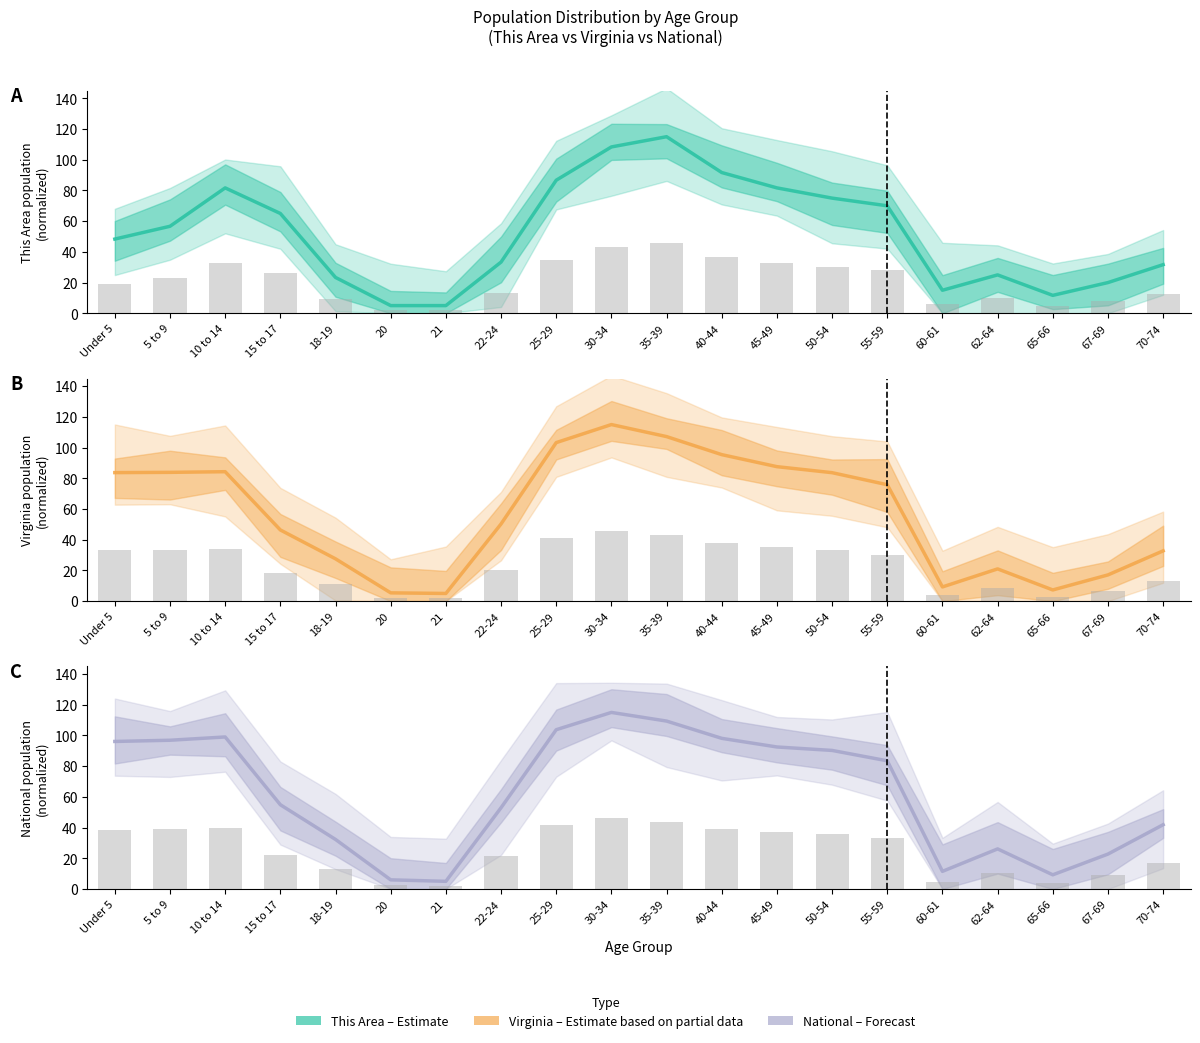

Reading left to right, list all the values displayed in this chart.

This Area (estimate): 48.3	56.7	81.7	65.0	23.3	5.0	5.0	33.3	86.7	108.3	115.0	91.7	81.7	75.0	70.0	15.0	25.0	11.7	20.0	31.7
This Area (observed): 19.3	22.7	32.7	26.0	9.3	2.0	2.0	13.3	34.7	43.3	46.0	36.7	32.7	30.0	28.0	6.0	10.0	4.7	8.0	12.7
Virginia (estimate): 83.7	83.9	84.3	46.4	27.6	5.4	5.0	50.3	103.2	115.0	107.2	95.4	87.6	83.7	75.8	9.2	21.0	7.3	17.1	32.7
Virginia (observed): 33.5	33.6	33.7	18.5	11.0	2.2	2.0	20.1	41.3	46.0	42.9	38.2	35.0	33.5	30.3	3.7	8.4	2.9	6.8	13.1
National (estimate): 96.1	96.9	99.0	54.9	32.3	6.0	5.0	52.9	103.7	115.0	109.4	98.1	92.5	90.2	83.5	11.5	26.1	9.2	22.7	41.9
National (observed): 38.4	38.8	39.6	22.0	12.9	2.4	2.0	21.2	41.5	46.0	43.7	39.2	37.0	36.1	33.4	4.6	10.4	3.7	9.1	16.7